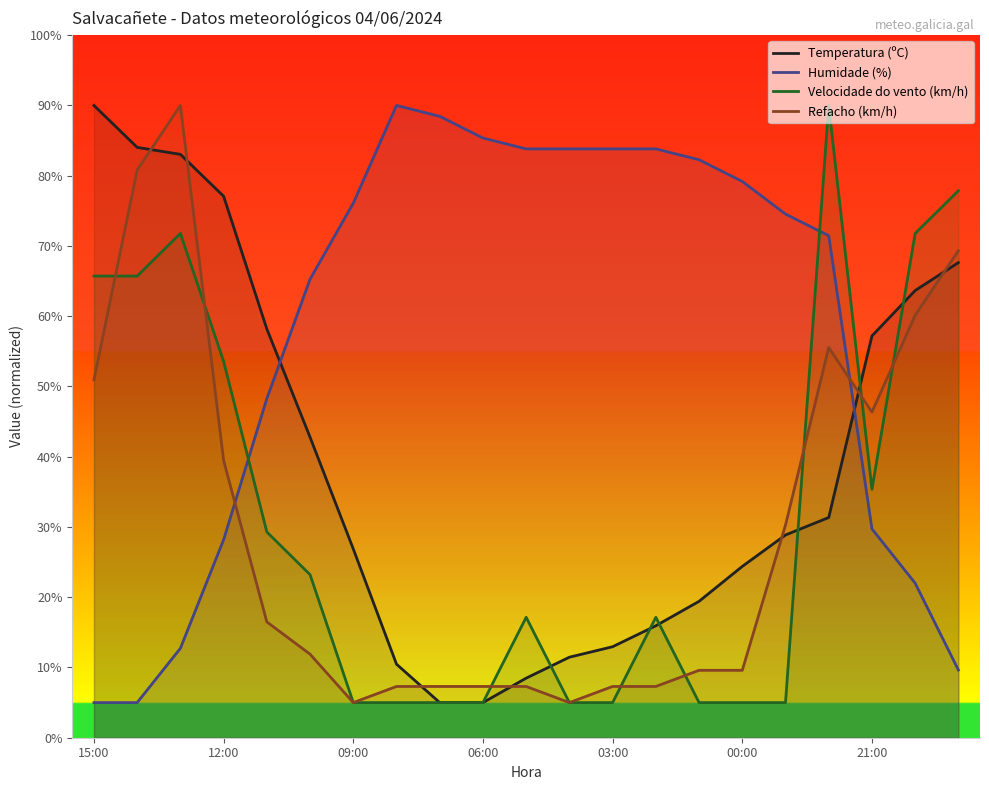

Which series has the largest total across all categories?

Humidade (%)